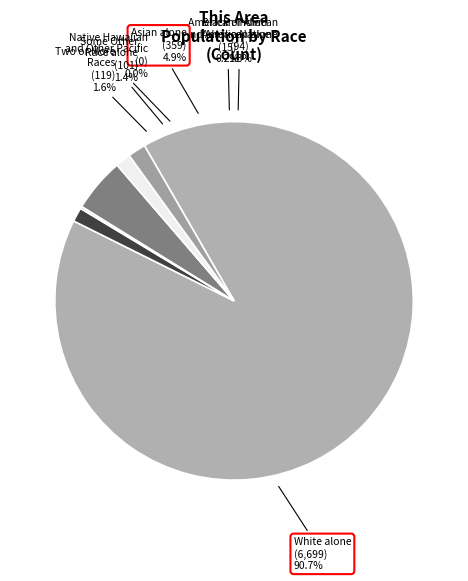

Which slice is the smallest?

Native Hawaiian and Other Pacific